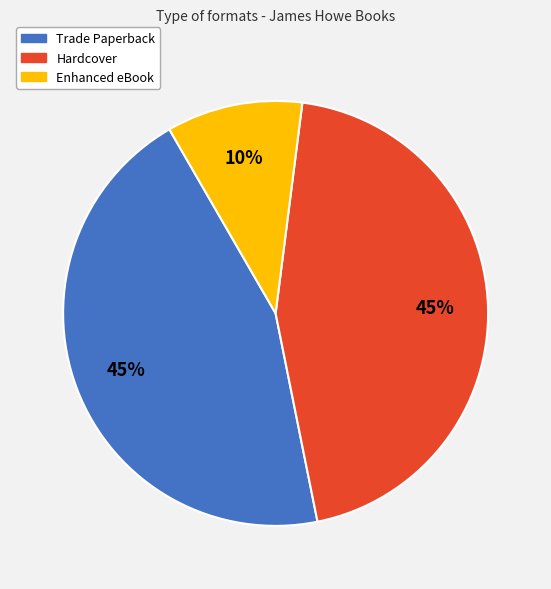

To the nearest percent, what is the combined percentage of Enhanced eBook and Hardcover?

55%